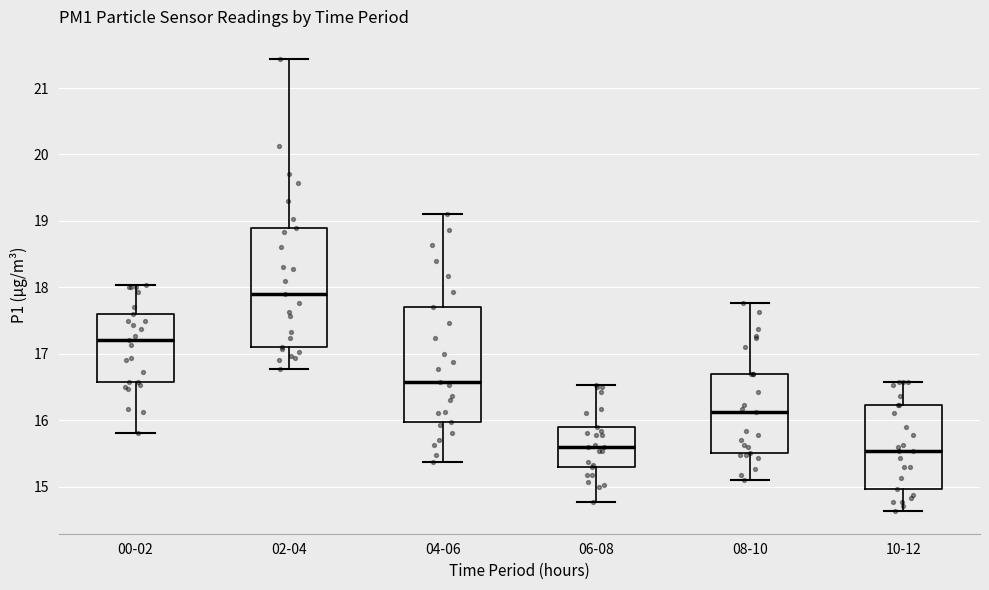

Reading left to right, transcribe this box plot: for each box, give where its median line is, the range the box spans, and where its two whiskers end, as read against the y-axis. The values are not printed on the chart, so give them approximately, as read against the axis.

00-02: median 17.2, box 16.6 to 17.6, whiskers 15.8 to 18.0
02-04: median 17.9, box 17.1 to 18.9, whiskers 16.8 to 21.4
04-06: median 16.6, box 16.0 to 17.7, whiskers 15.4 to 19.1
06-08: median 15.6, box 15.3 to 15.9, whiskers 14.8 to 16.5
08-10: median 16.1, box 15.5 to 16.7, whiskers 15.1 to 17.8
10-12: median 15.5, box 15.0 to 16.2, whiskers 14.6 to 16.6